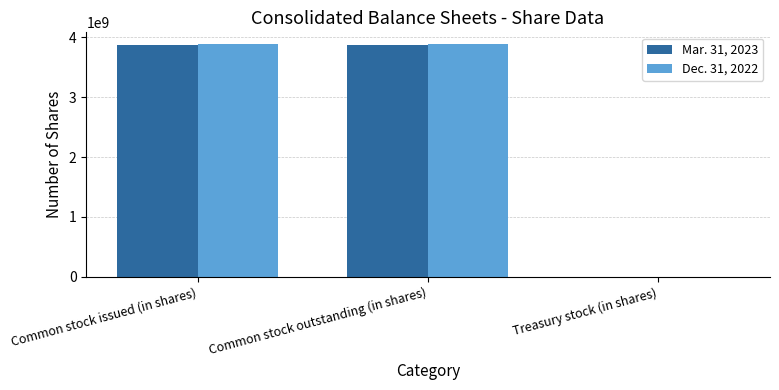

What is the total value across all series at Common stock issued (in shares)?

7770000000